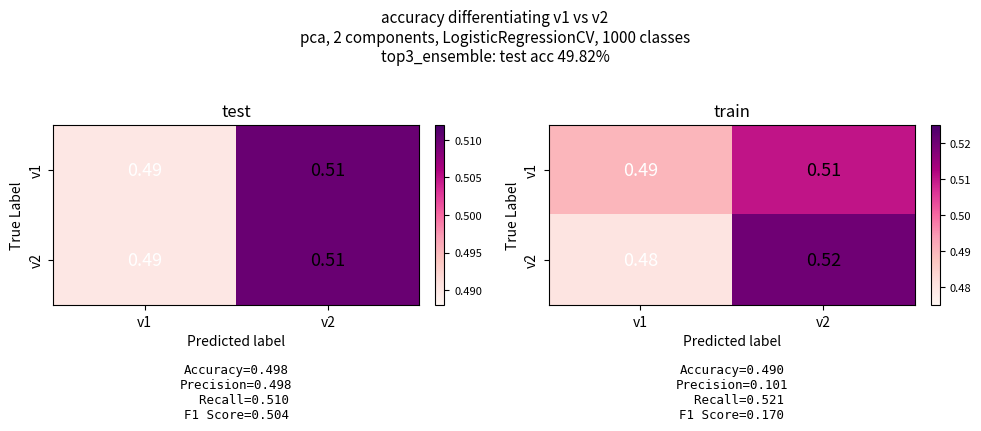

The v1 series shows 0.6 at v1. True or false?

False